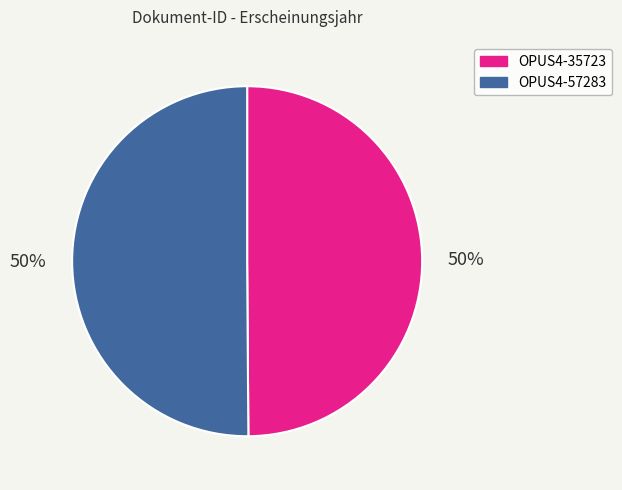

To the nearest percent, what is the average slice percentage?

50%